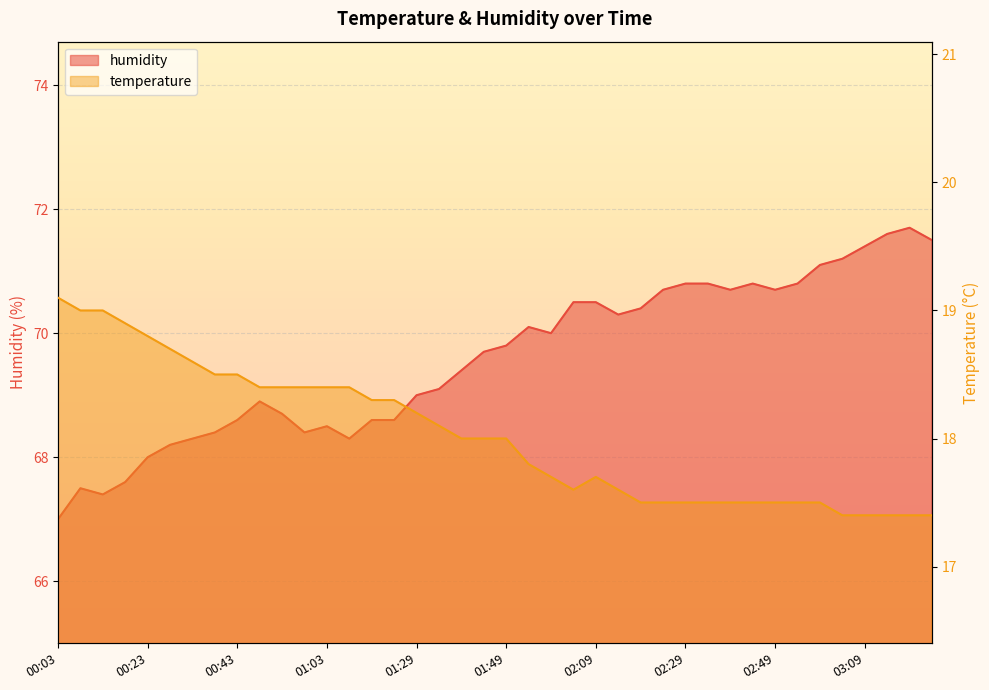

Is it true that humidity equals 69.0 at 01:29?

True